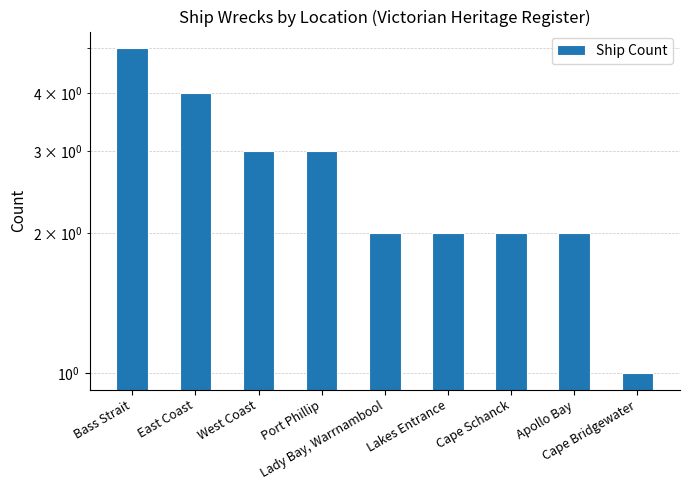

Where does the data first go above 2?

Bass Strait